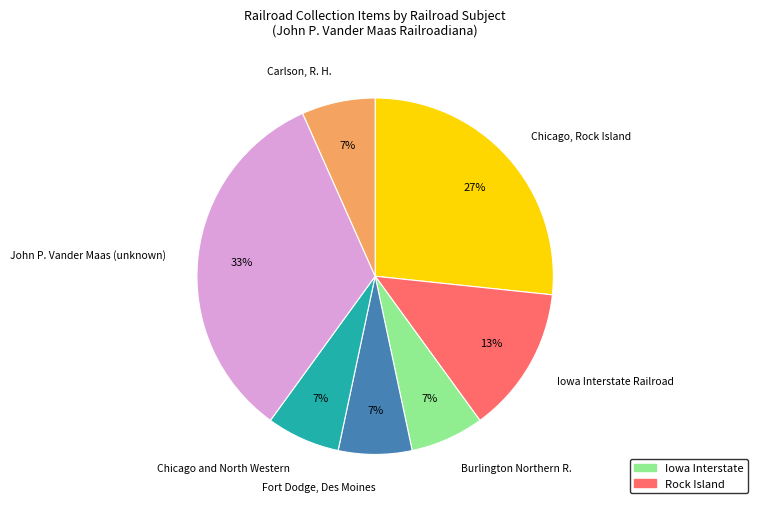

To the nearest percent, what is the average slice percentage?

14%